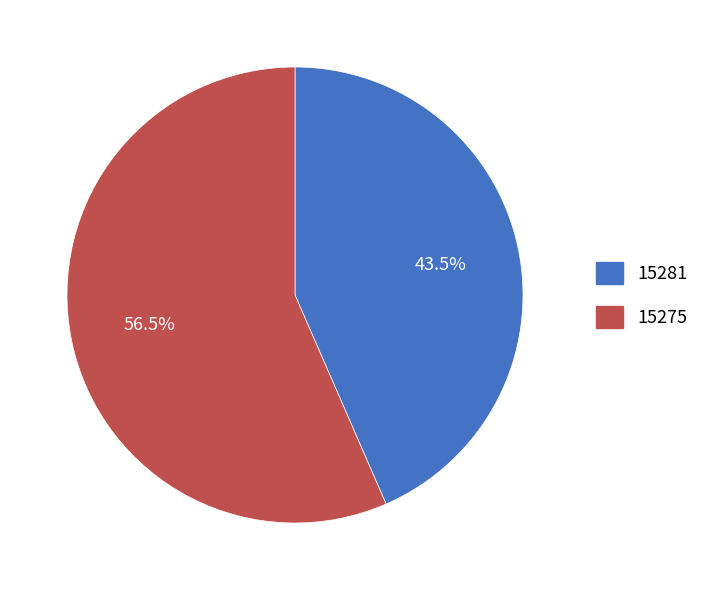

Rank the categories by value from highest to lowest.

15275, 15281